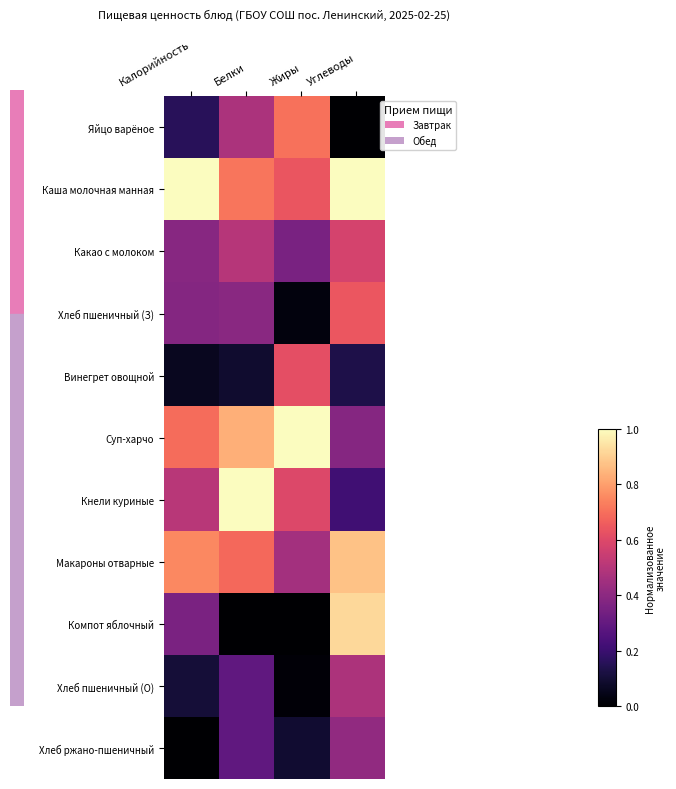

What is the difference between the highest and lowest values at Калорийность?

1.0